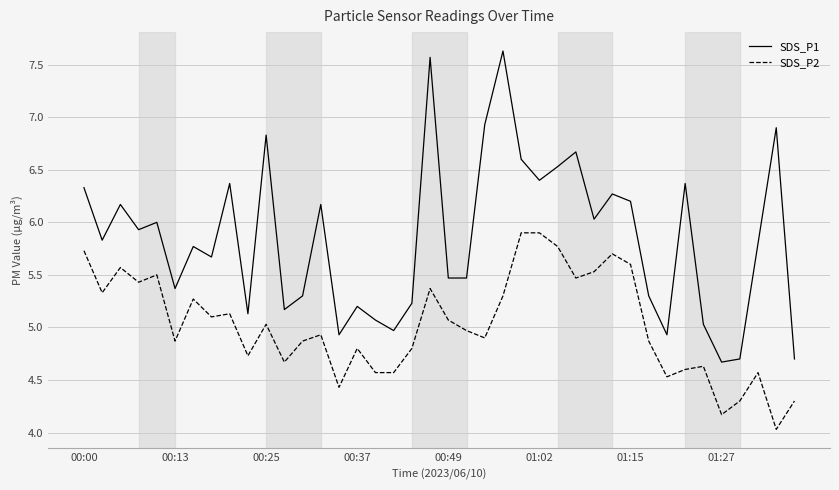

List the series in order of their overall mean, highest first.

SDS_P1, SDS_P2